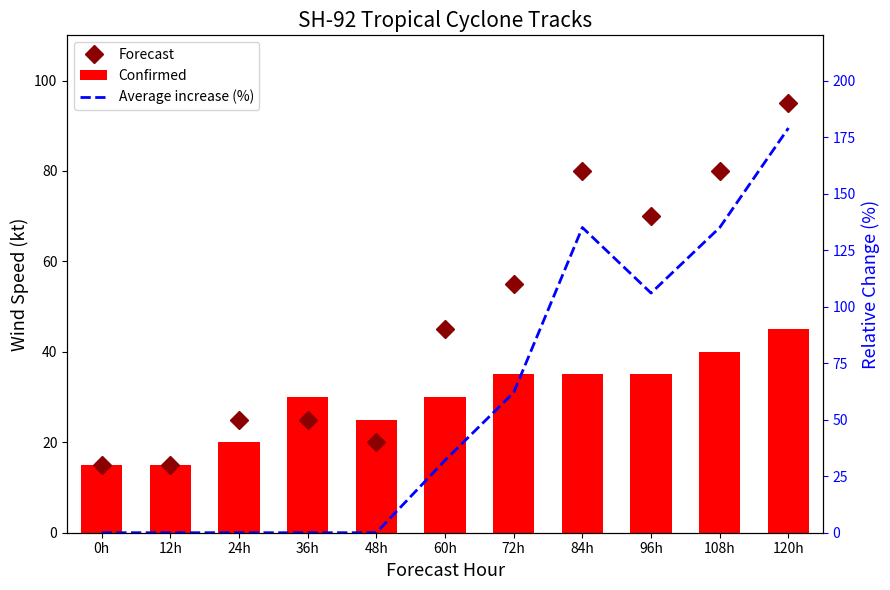

What is the value of the Forecast bar at the 10th from the left?

80